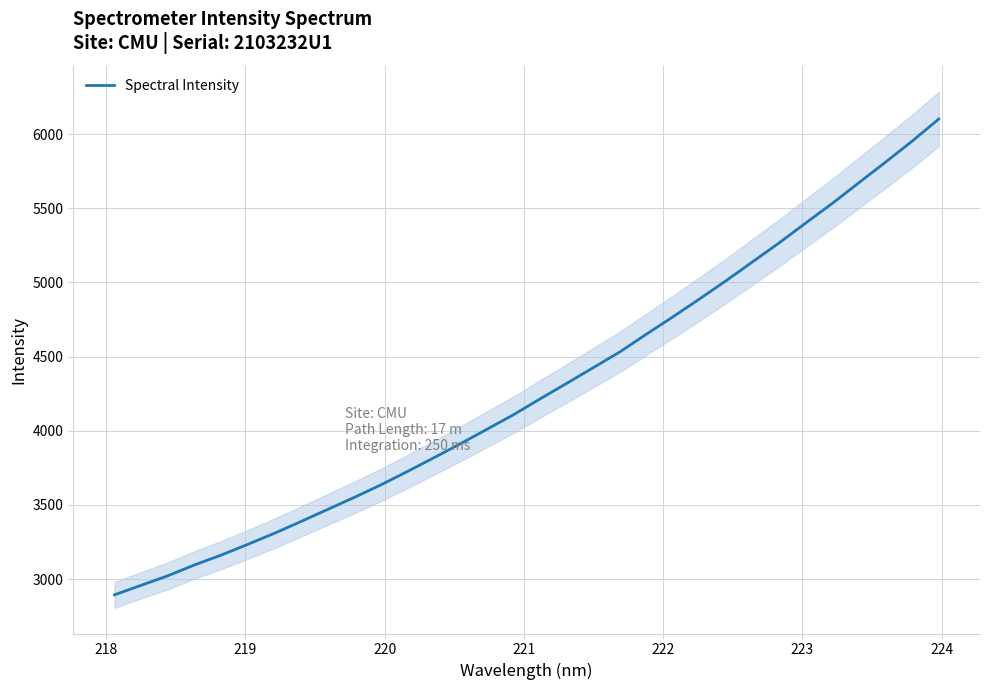

What is the average value?

4281.2